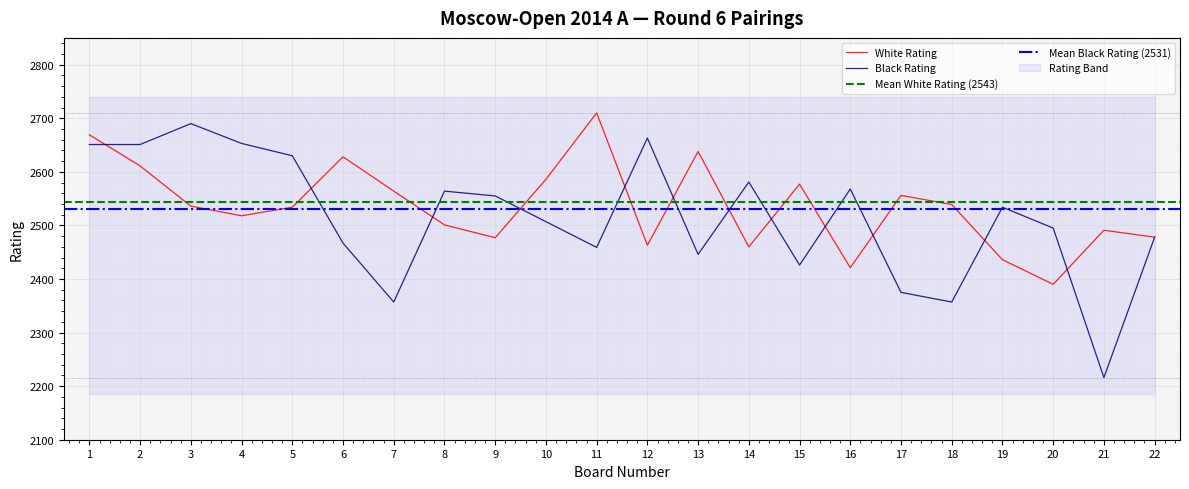

Where is the first local maximum for White Rating?

6